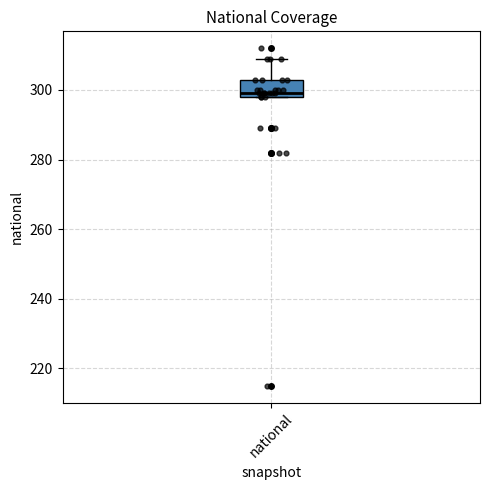

Where is the upper edge of the box for national on the y-axis? The values are not printed on the chart, so give them approximately, as read against the axis.

304